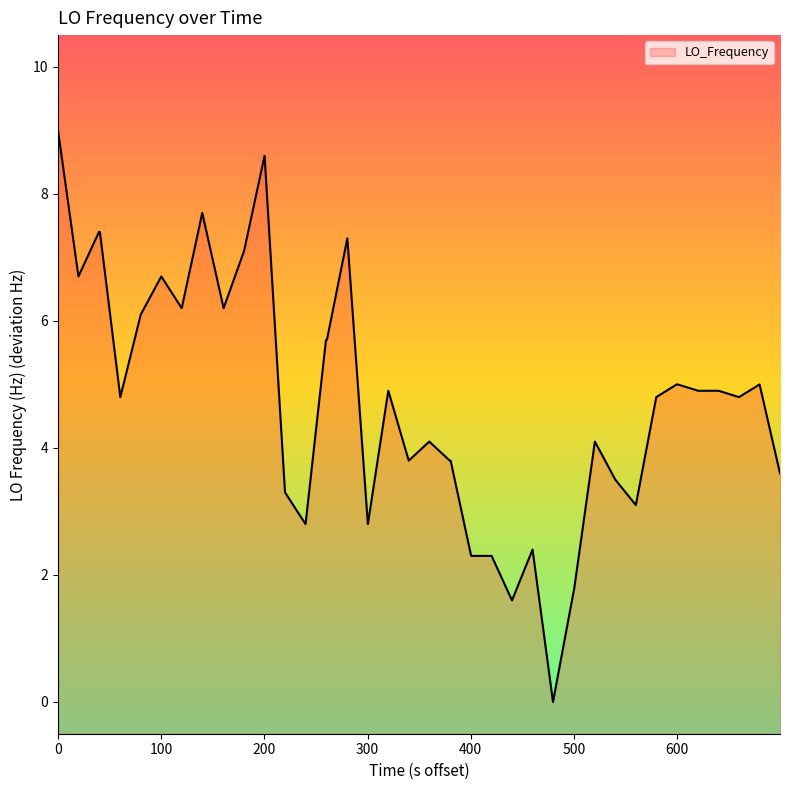

What is the average value?

4.8